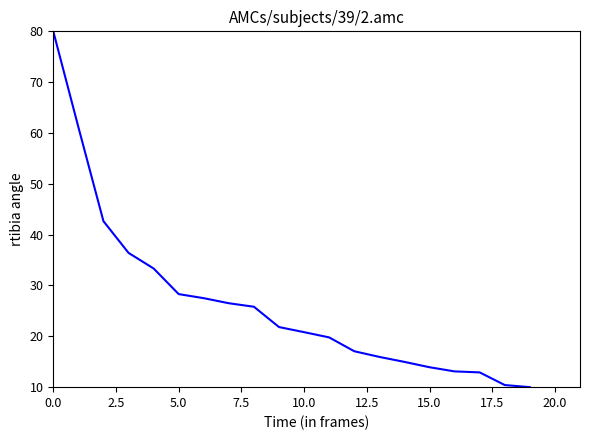

What is the minimum value shown in the chart?

10.0